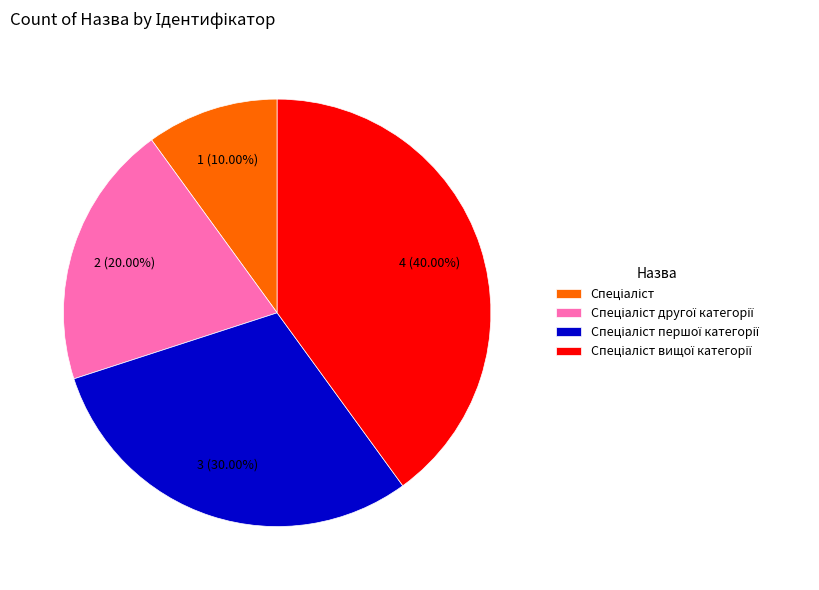

Does any single category account for the majority?

No